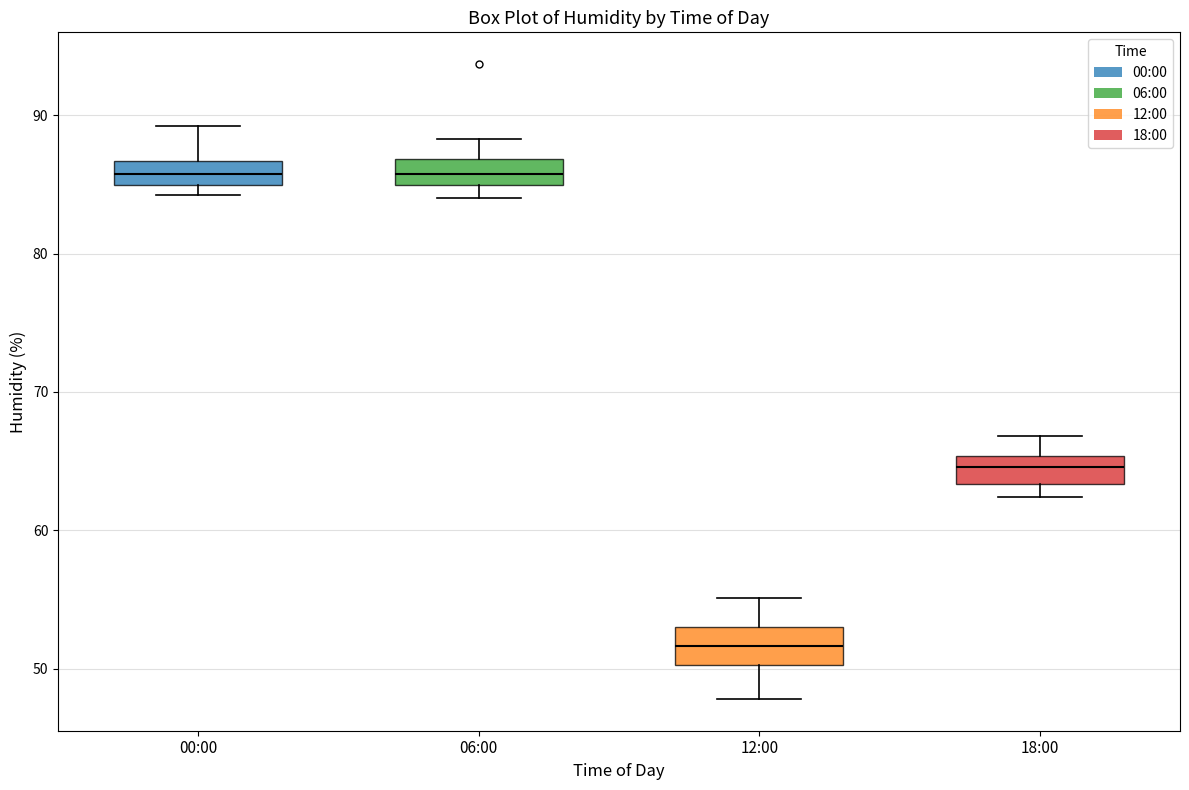

Where is the lower edge of the box for 00:00 on the y-axis? The values are not printed on the chart, so give them approximately, as read against the axis.

85